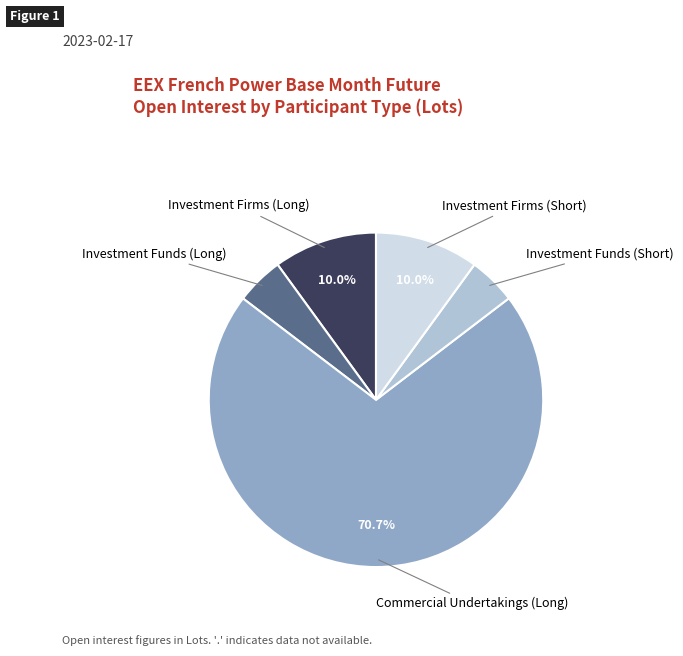

Is there a majority slice in this chart?

Yes